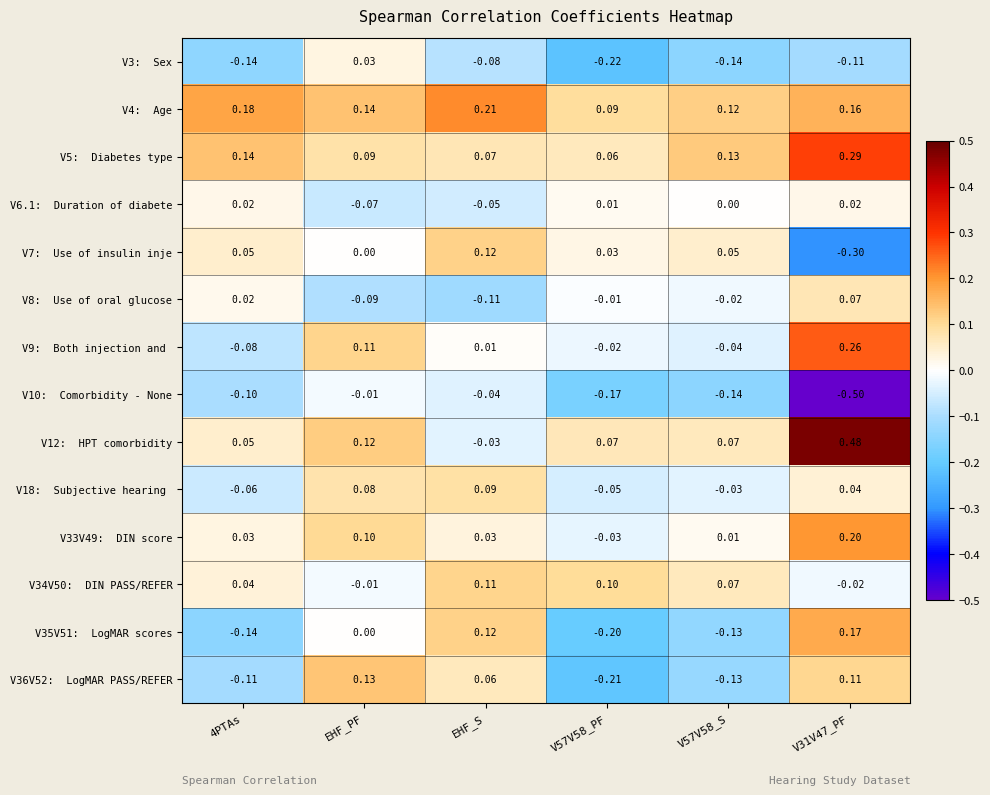

Which series has the largest range (max minus min)?

V12: HPT comorbidity